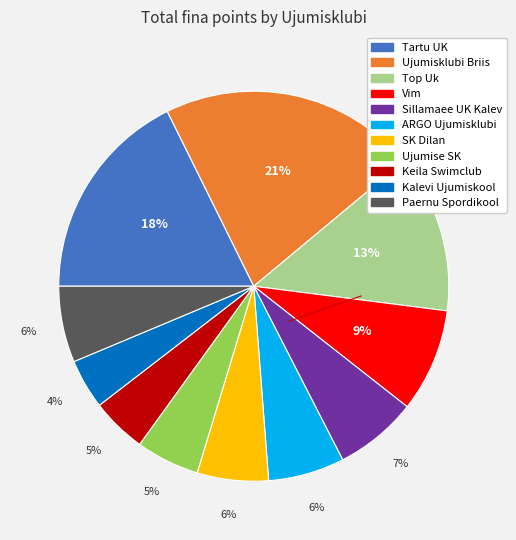

To the nearest percent, what is the difference between the largest and smallest slice percentages?

17%